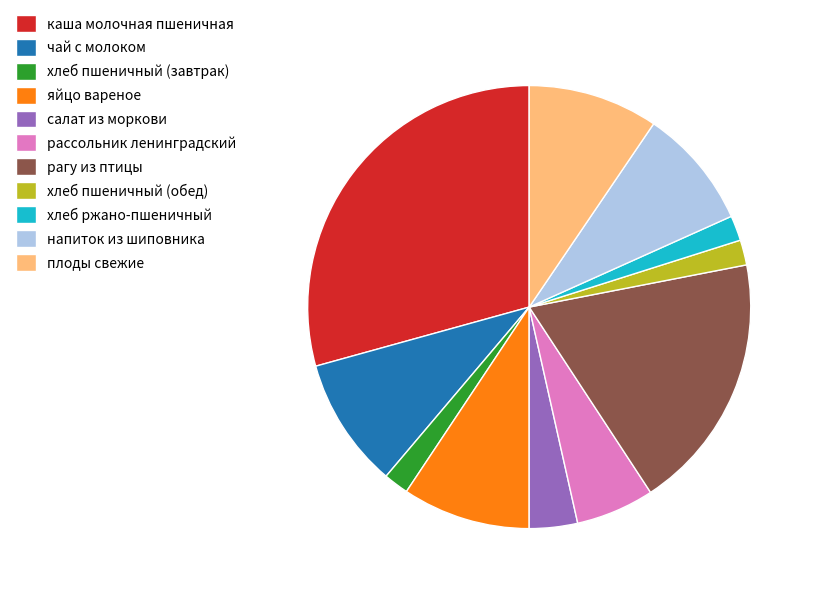

Count the number of slices in the pie.

11